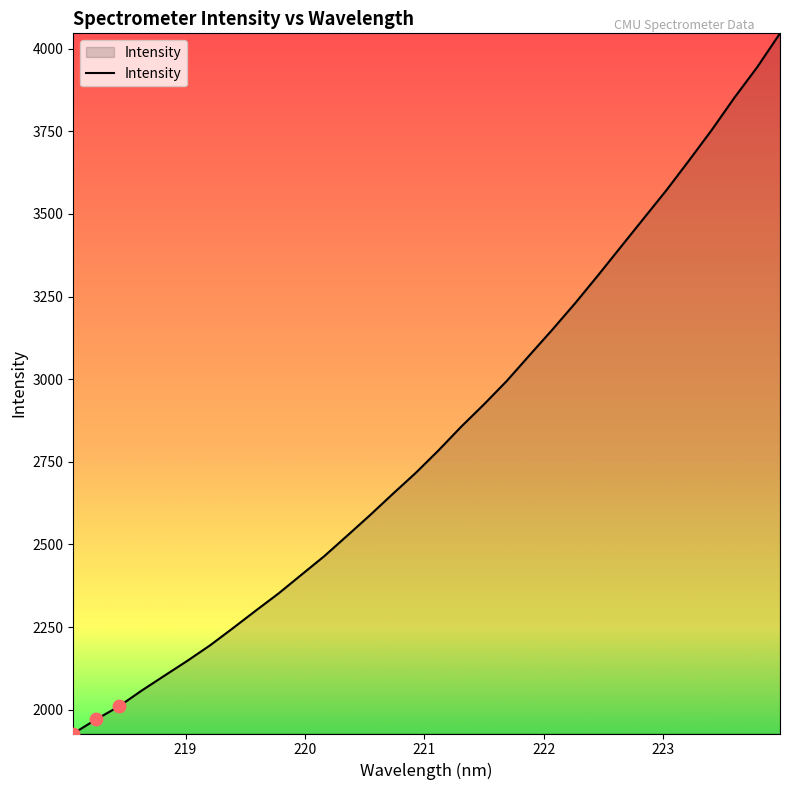

What is the maximum value shown in the chart?

4046.5